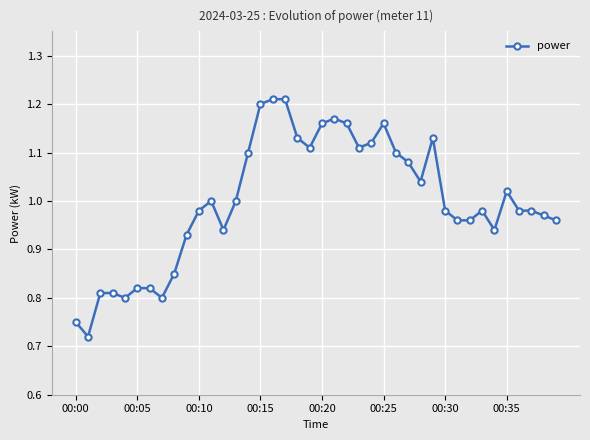

True or false: the data has more than 1 interior local peaks.

True